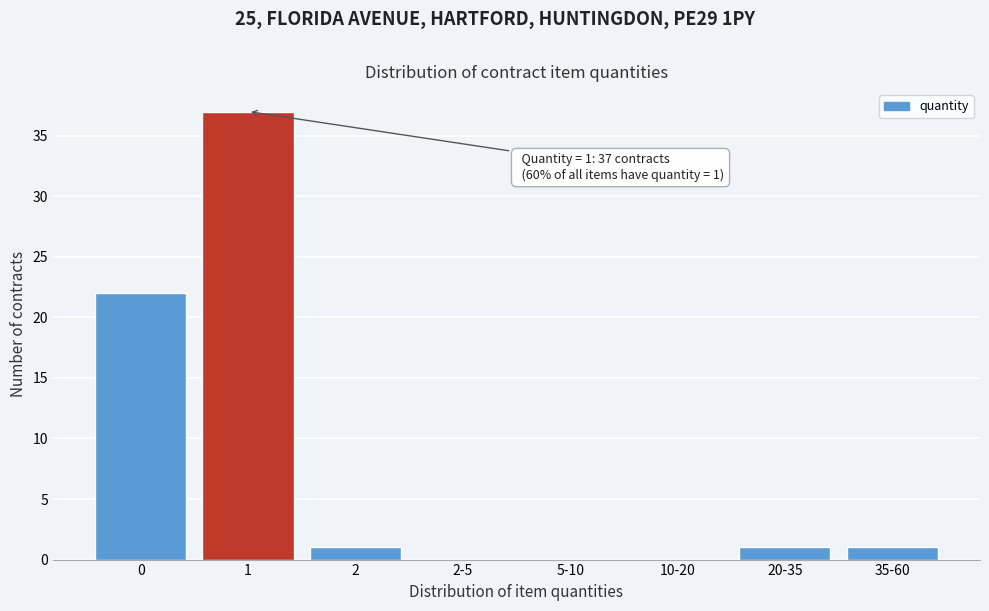

Reading left to right, what are all the values shown in this chart?

0=22	1=37	2=1	2-5=0	5-10=0	10-20=0	20-35=1	35-60=1